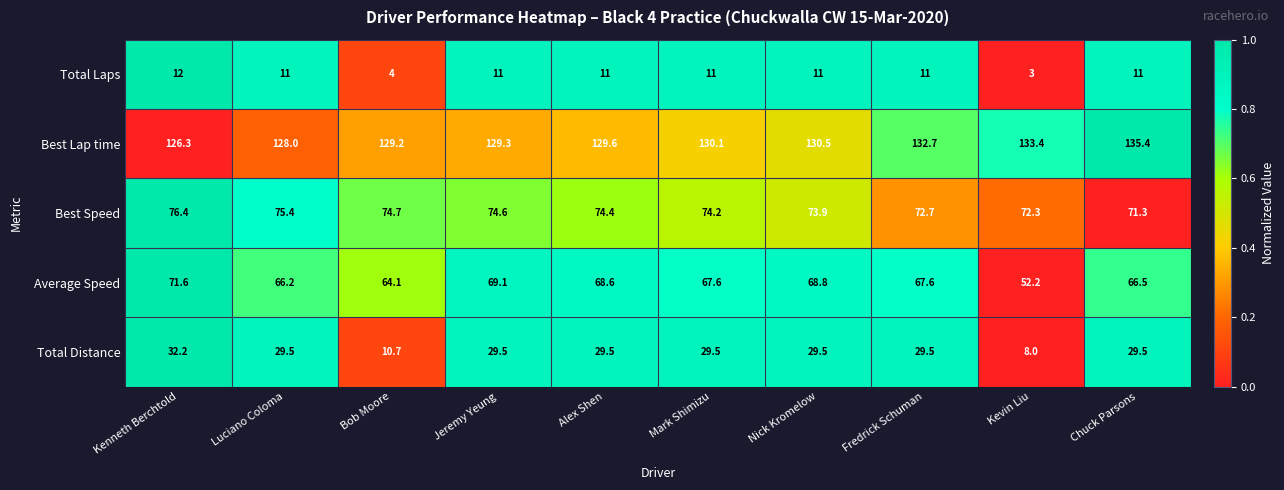

How many series are shown in this chart?

5